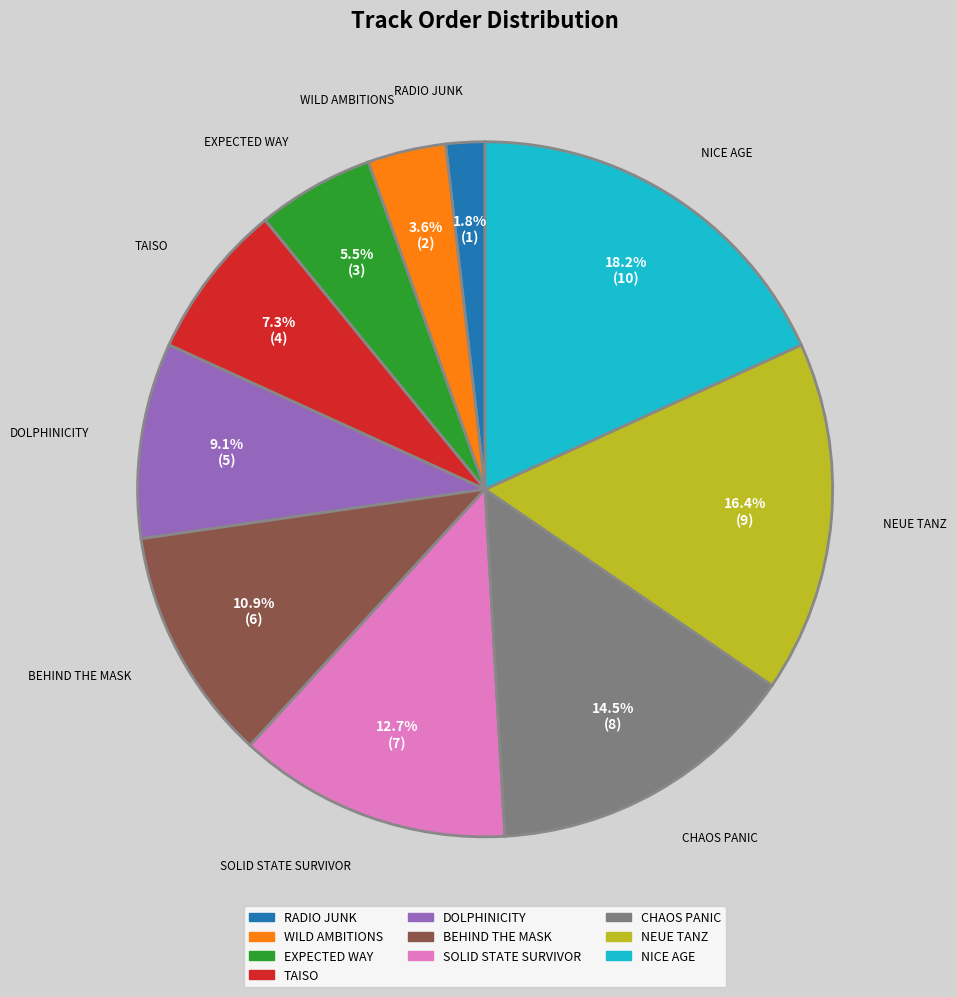

How much of the chart is everything except RADIO JUNK?

98.2%